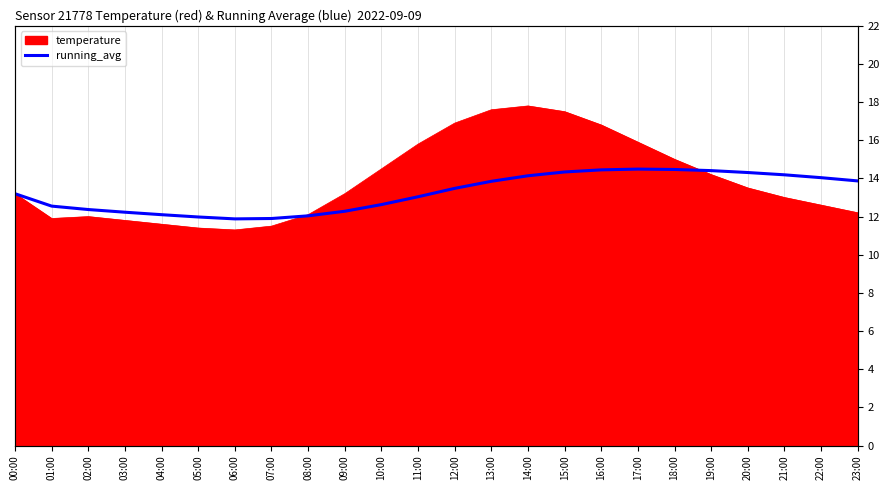

The chart shows a value of 7.3 at 09:00. True or false?

False